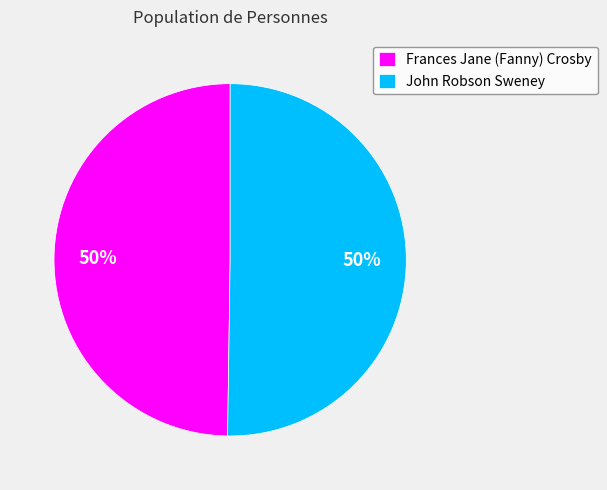

To the nearest percent, what percentage of the pie is John Robson Sweney?

50%